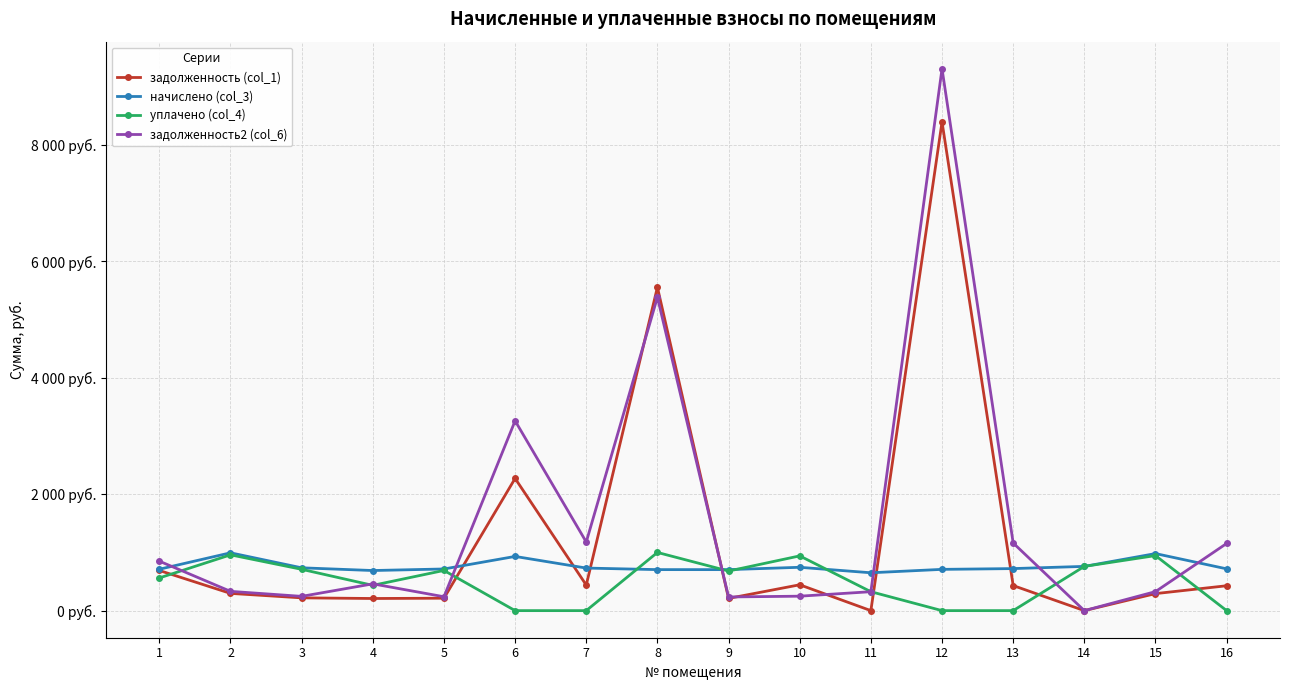

Read the задолженность (col_1) value at 6.

2271.9